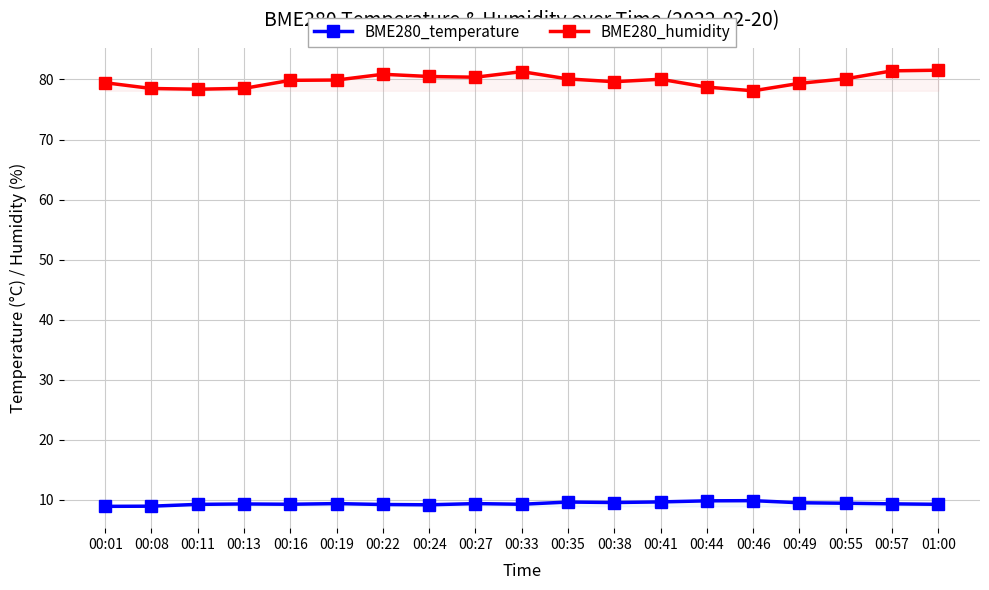

True or false: BME280_temperature and BME280_humidity intersect in this chart.

False